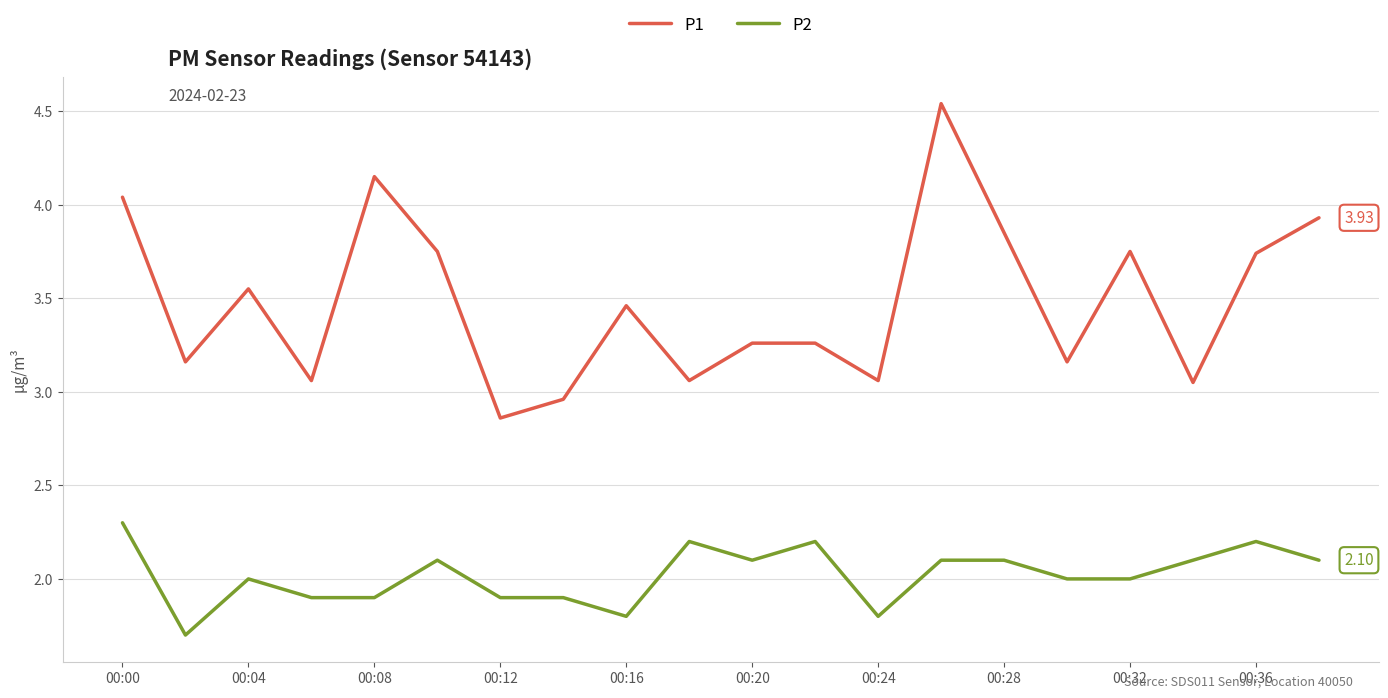

Is this an area chart (filled region under the line)?

No